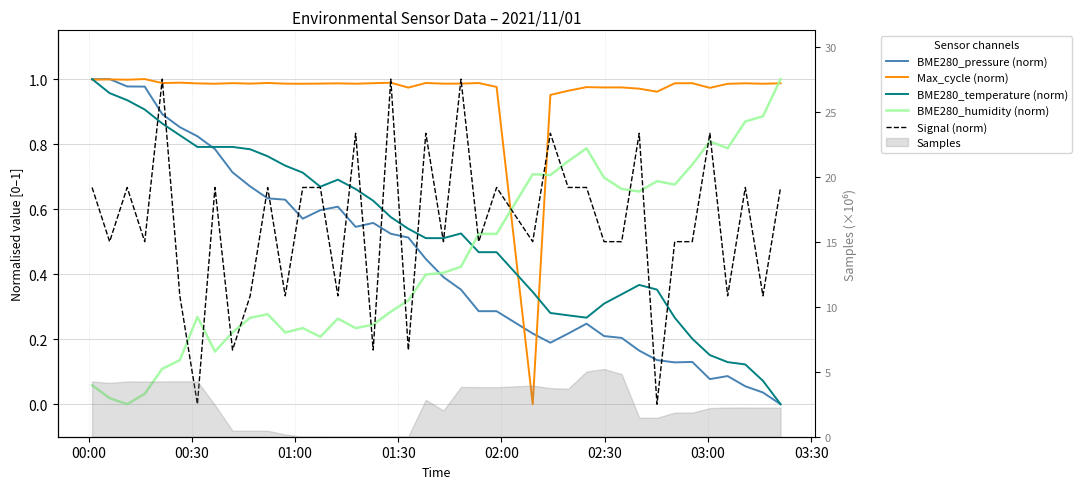

True or false: BME280_temperature (norm) has more than 1 points higher than both neighbors.

True